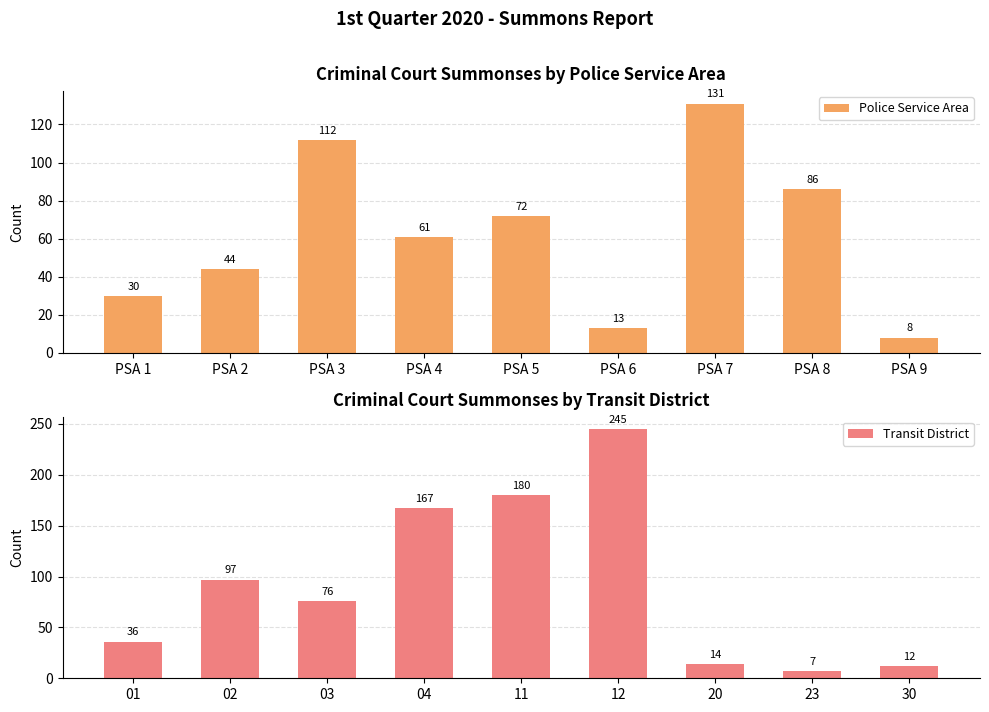

At which label does Transit District reach its minimum?

23